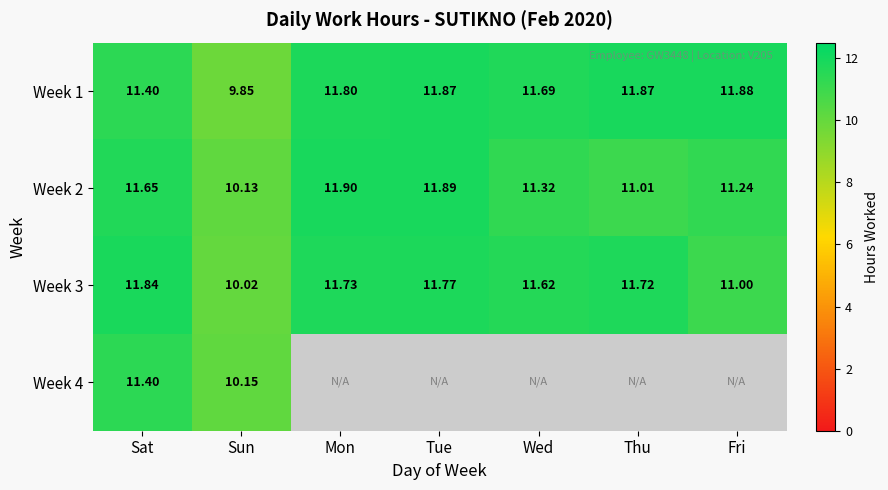

Which has a higher value, Wed or Fri?

Fri